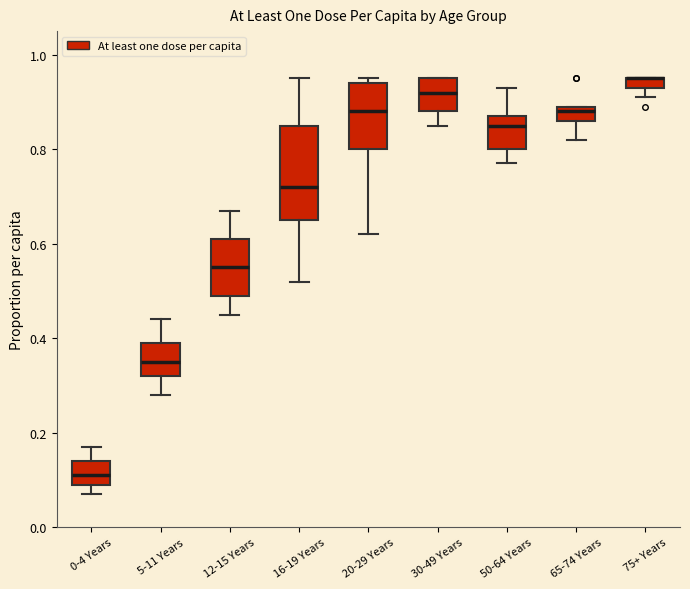

Where does the median line of the box for 65-74 Years sit on the y-axis? The values are not printed on the chart, so give them approximately, as read against the axis.

0.88